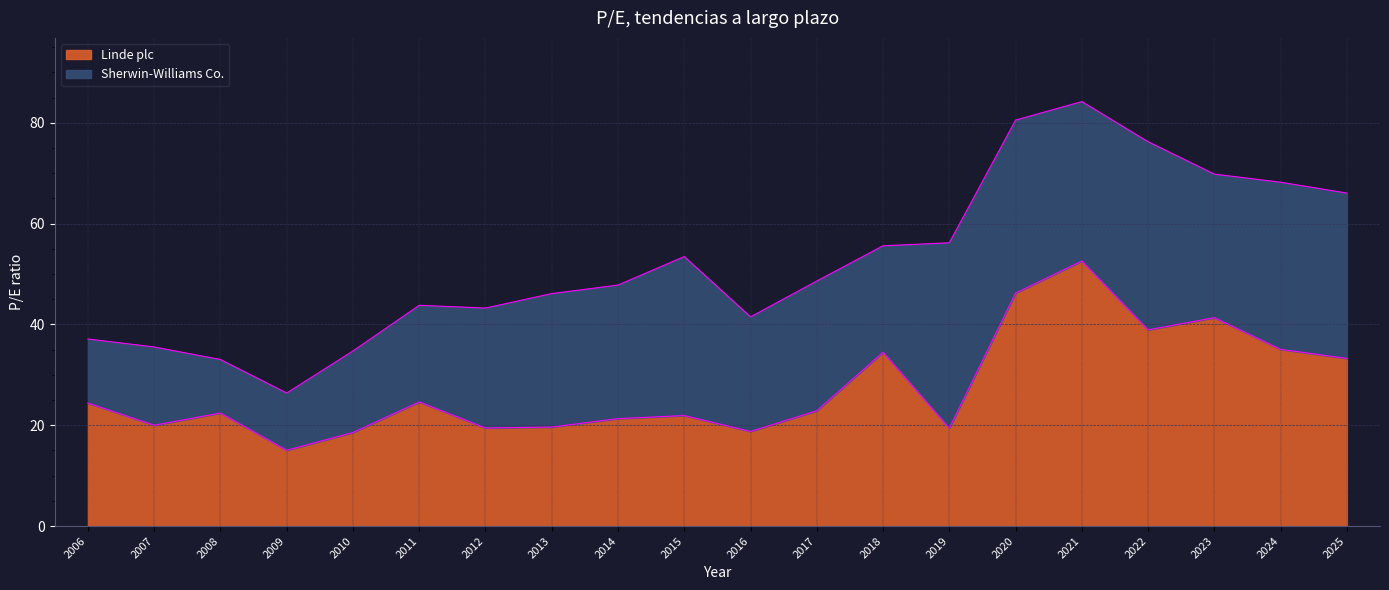

At which label does Linde plc reach its peak?

2021